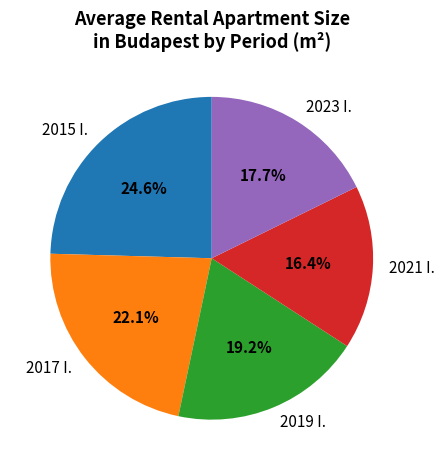

Is the sum of 2019 I. and 2015 I. greater than half?

No